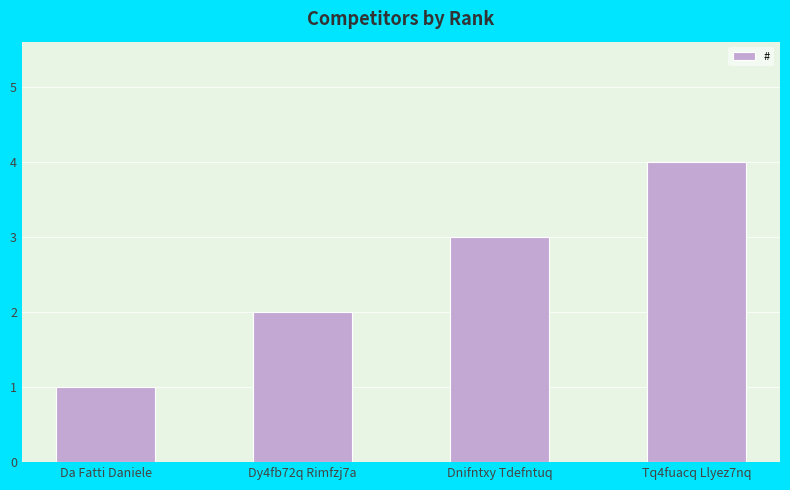

Reading left to right, what are all the values shown in this chart?

Da Fatti Daniele=1	Dy4fb72q Rimfzj7a=2	Dnifntxy Tdefntuq=3	Tq4fuacq Llyez7nq=4